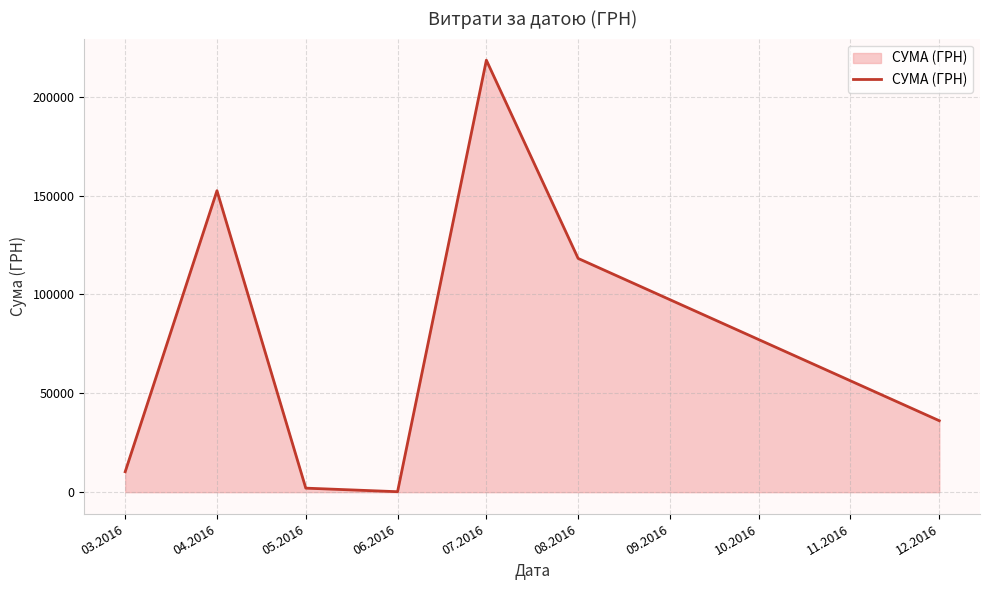

Between 04.2016 and 03.2016, which is larger?

04.2016